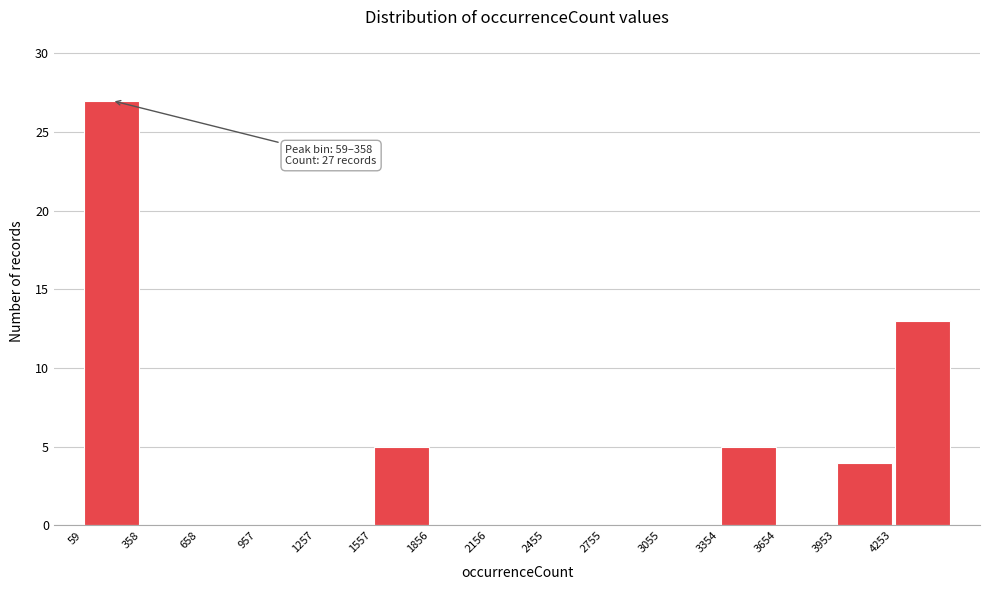

Over which range of the x-axis is the bar tallest?

50 to 350